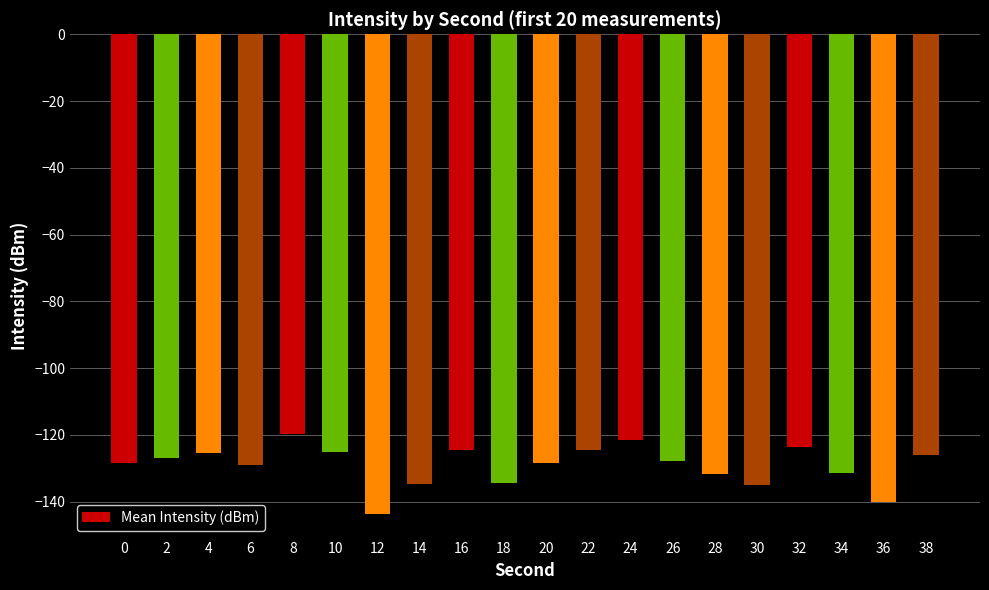

What is the difference between the second highest and second lowest values?

18.4